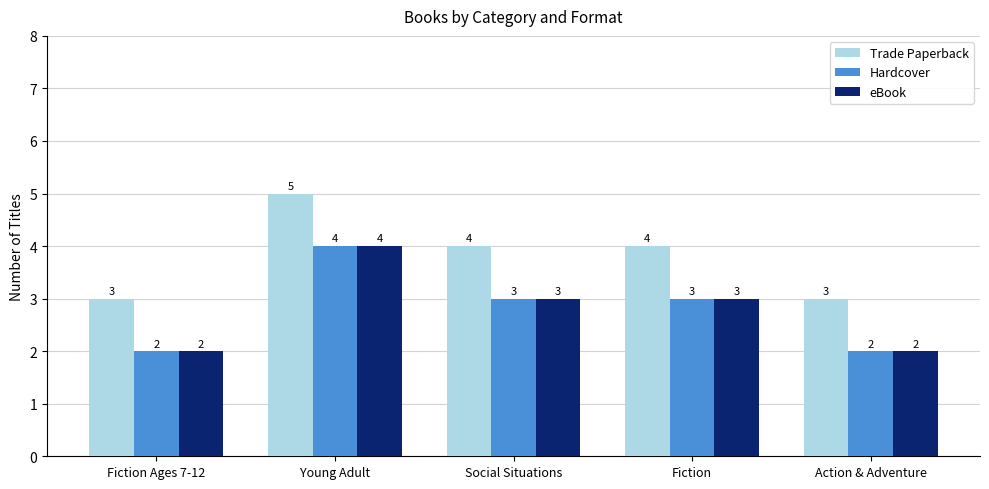

Which category has the highest value across all series?

Young Adult